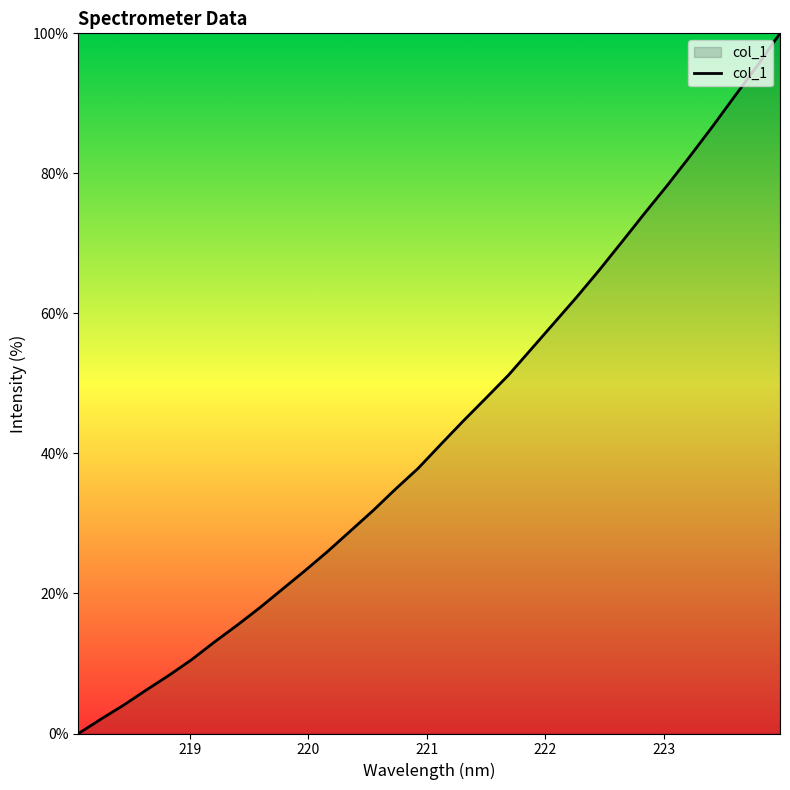

What is the maximum value shown in the chart?

100.0